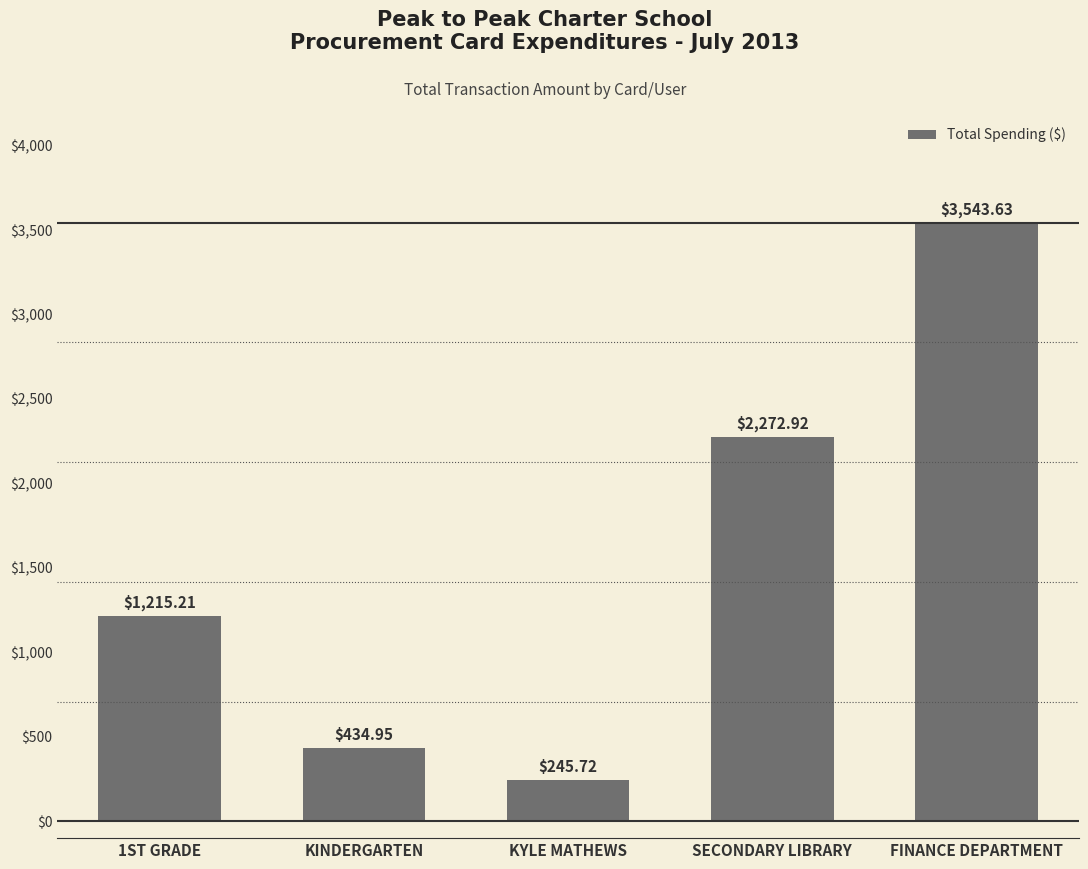

Rank the categories by value from highest to lowest.

FINANCE DEPARTMENT, SECONDARY LIBRARY, 1ST GRADE, KINDERGARTEN, KYLE MATHEWS